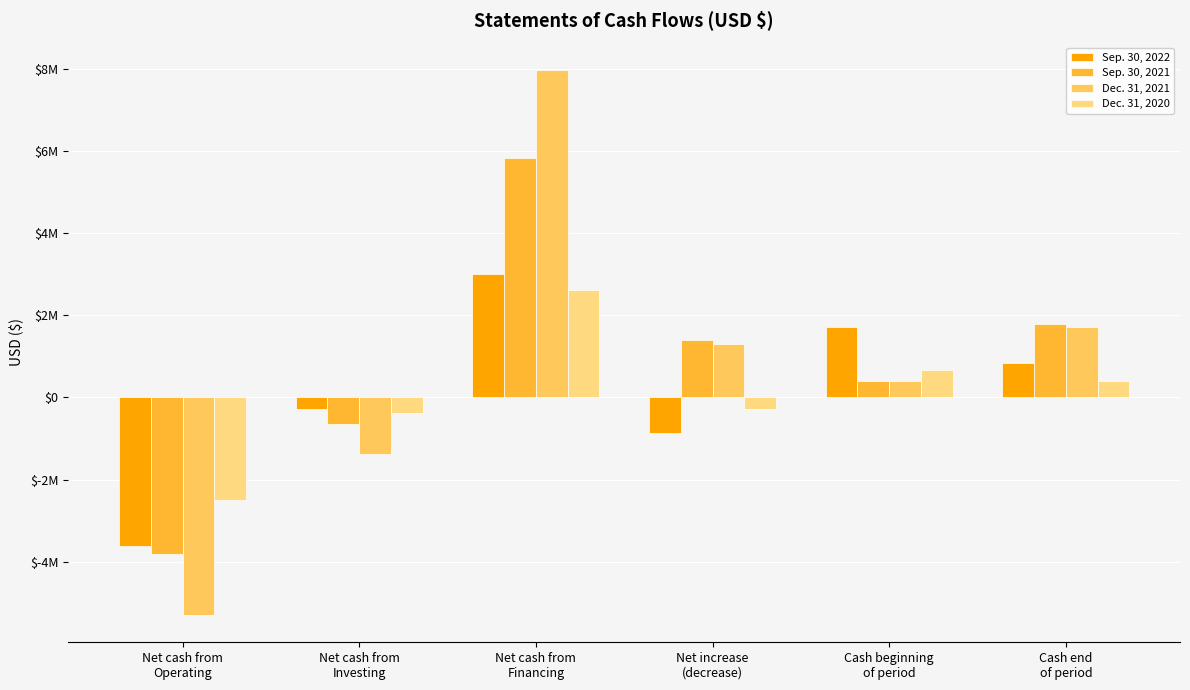

Reading left to right, extract all data points from this chart.

Sep. 30, 2022: -3615000	-278000	3018000	-875000	1715000	840000
Sep. 30, 2021: -3806000	-645000	5840000	1389000	403000	1792000
Dec. 31, 2021: -5303000	-1371000	7986000	1312000	403000	1715000
Dec. 31, 2020: -2504000	-390000	2619000	-275000	678000	403000